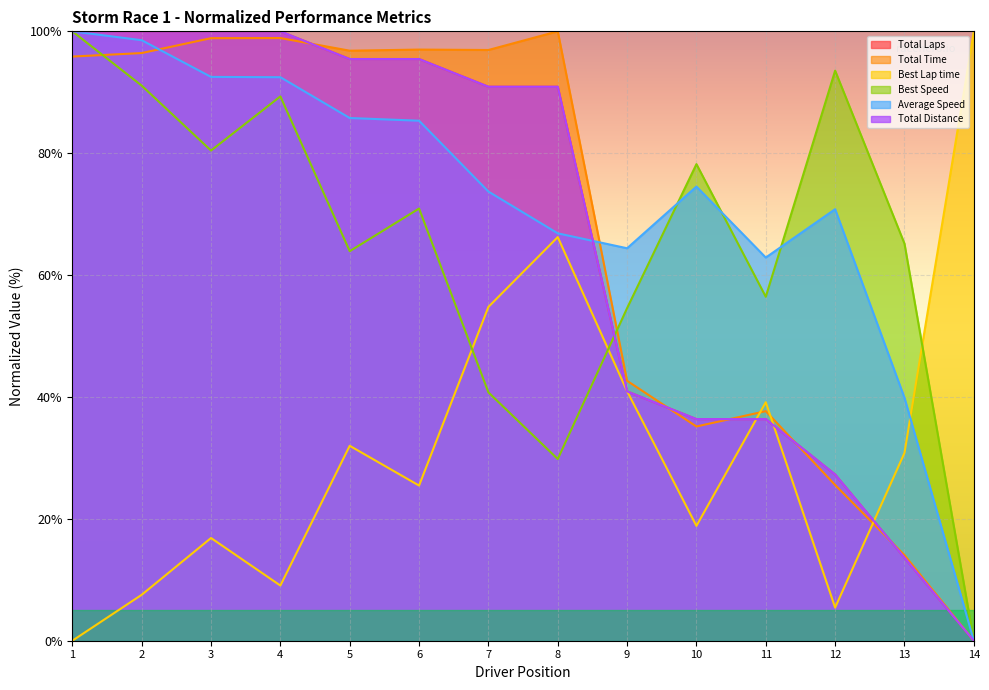

After their last crossing, which series has the higher values: Best Lap time or Total Time?

Best Lap time